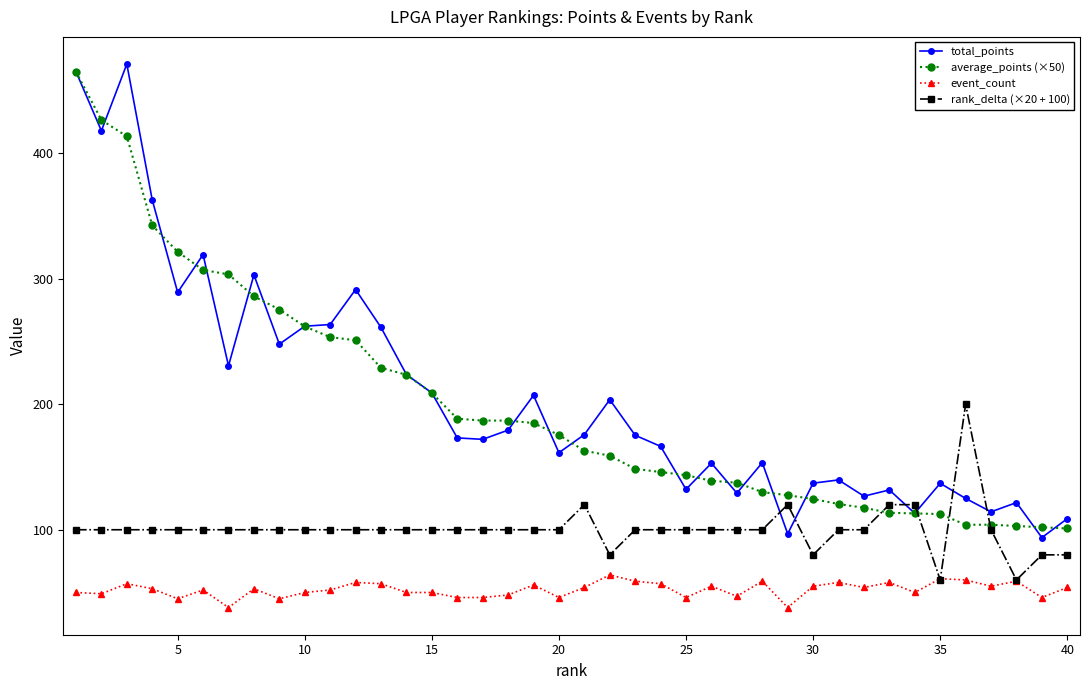

Which series has the largest total across all categories?

total_points